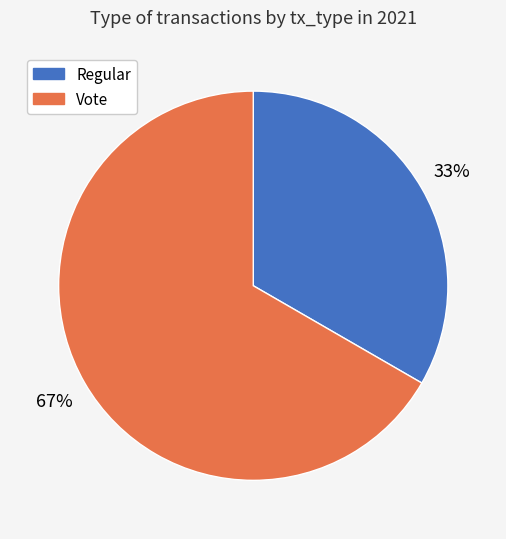

Which has a higher value, Regular or Vote?

Vote